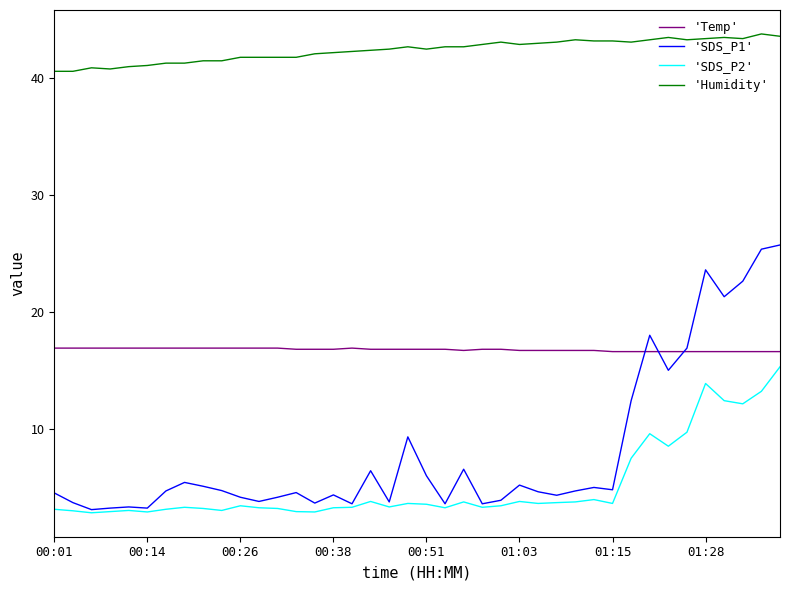

How many categories are shown in the chart?

40